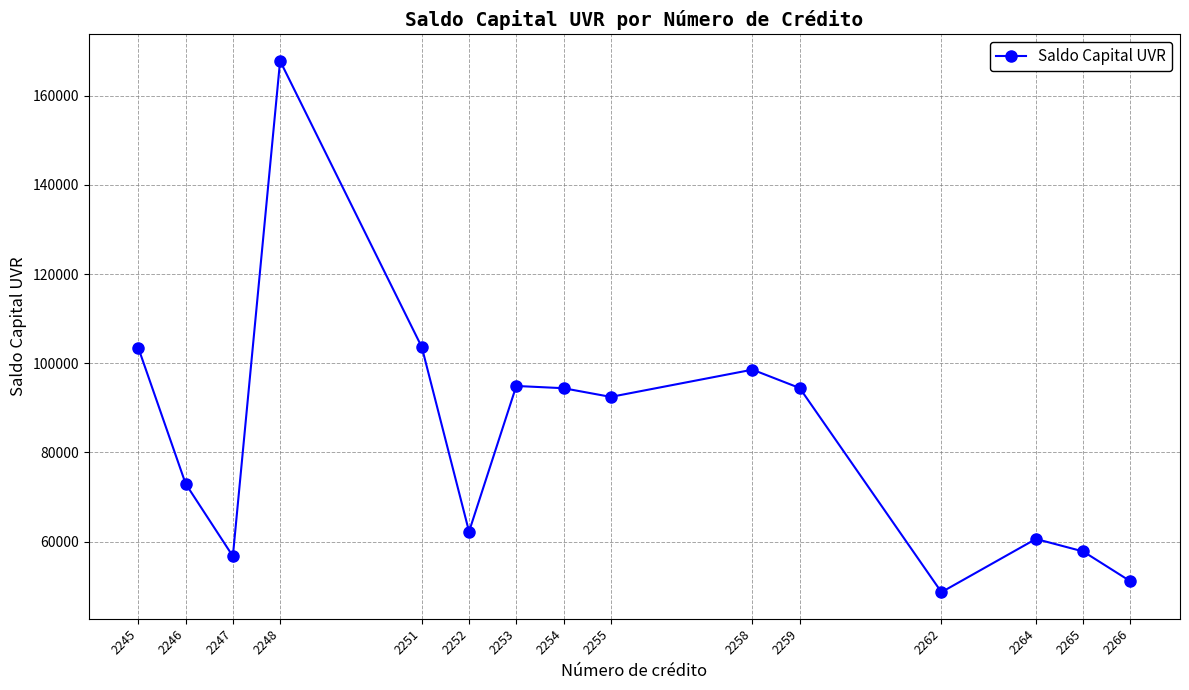

What is the sum of all values?

1259599.8